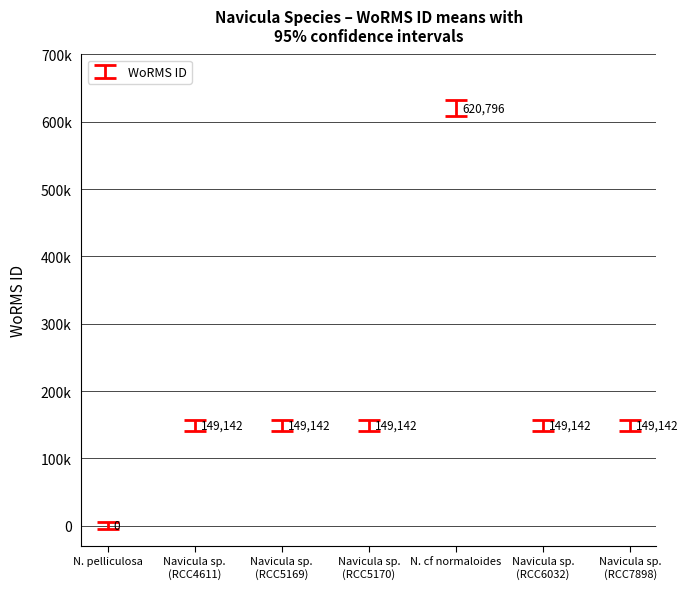

List the labels in order of value, largest first.

N. cf normaloides, Navicula sp. (RCC4611), Navicula sp. (RCC5169), Navicula sp. (RCC5170), Navicula sp. (RCC6032), Navicula sp. (RCC7898), N. pelliculosa